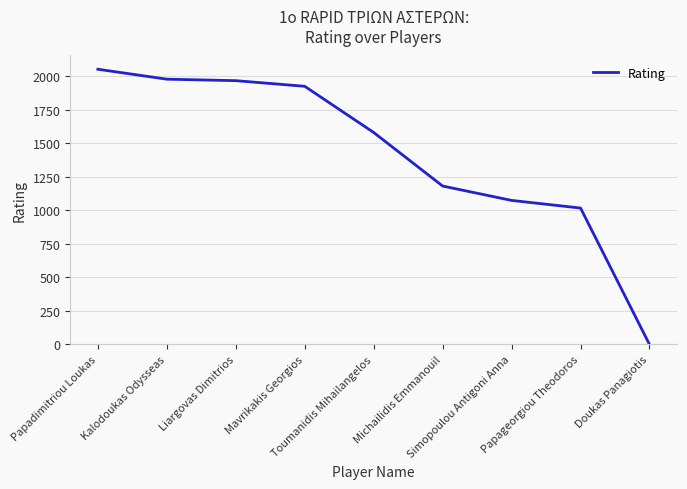

Reading left to right, list all the values displayed in this chart.

Papadimitriou Loukas=2050	Kalodoukas Odysseas=1976	Liargovas Dimitrios=1965	Mavrikakis Georgios=1923	Toumanidis Mihailangelos=1579	Michailidis Emmanouil=1180	Simopoulou Antigoni Anna=1073	Papageorgiou Theodoros=1016	Doukas Panagiotis=0